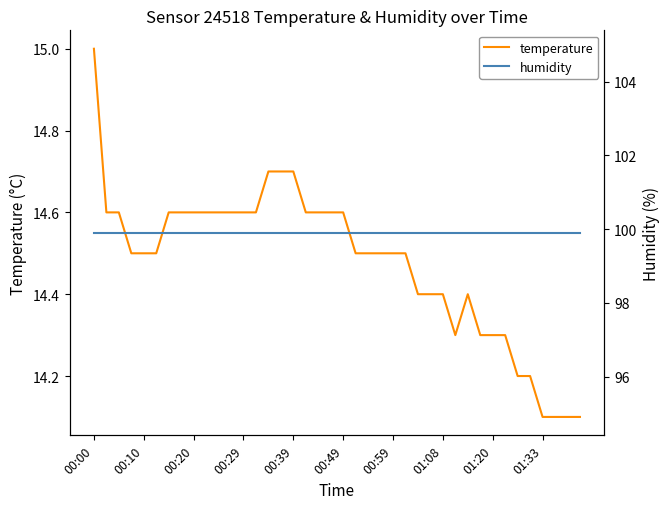

The value of temperature at 01:20 is 25.3. True or false?

False